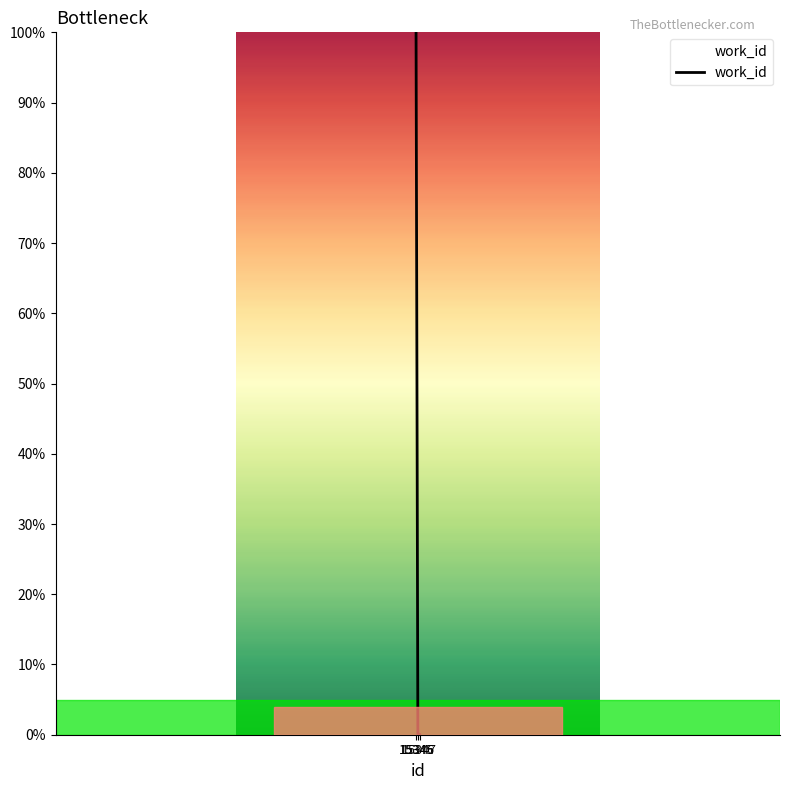

The chart shows a value of 0 at 15347. True or false?

True